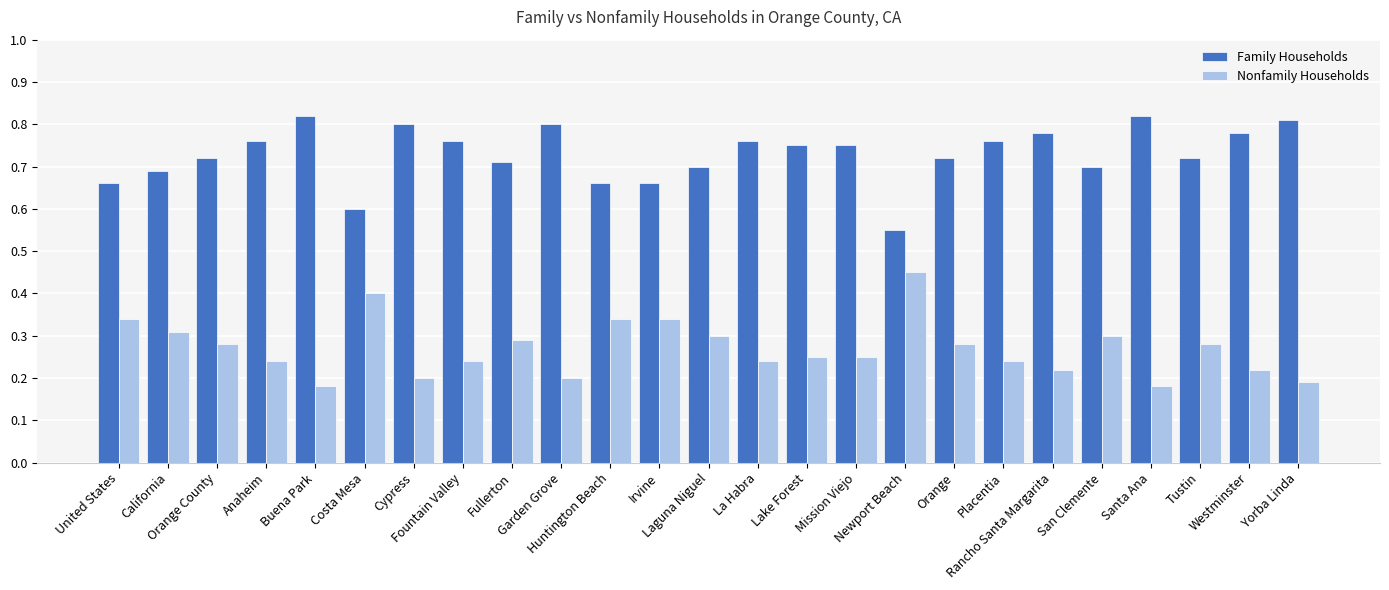

What is the sum of all Nonfamily Households values?

6.8